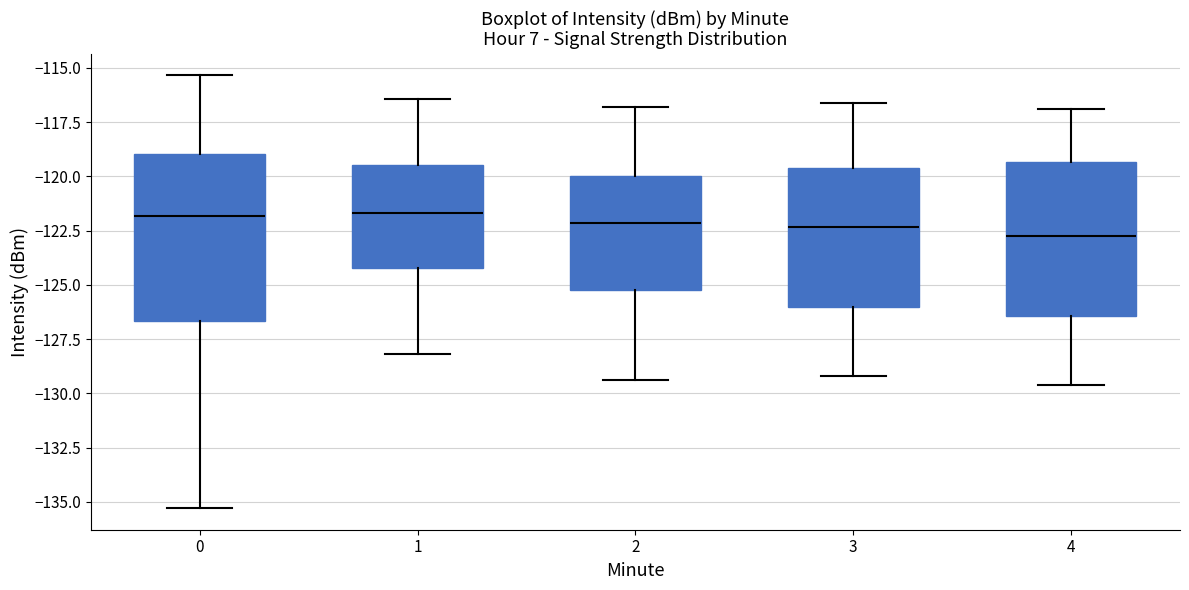

Reading left to right, read every box against the y-axis: the position of its median line, the range the box covers, and the ends of its whiskers. The values are not printed on the chart, so give them approximately, as read against the axis.

0: median -122.0, box -126.5 to -119.0, whiskers -135.5 to -115.5
1: median -121.5, box -124.0 to -119.5, whiskers -128.0 to -116.5
2: median -122.0, box -125.0 to -120.0, whiskers -129.5 to -117.0
3: median -122.5, box -126.0 to -119.5, whiskers -129.0 to -116.5
4: median -122.5, box -126.5 to -119.5, whiskers -129.5 to -117.0